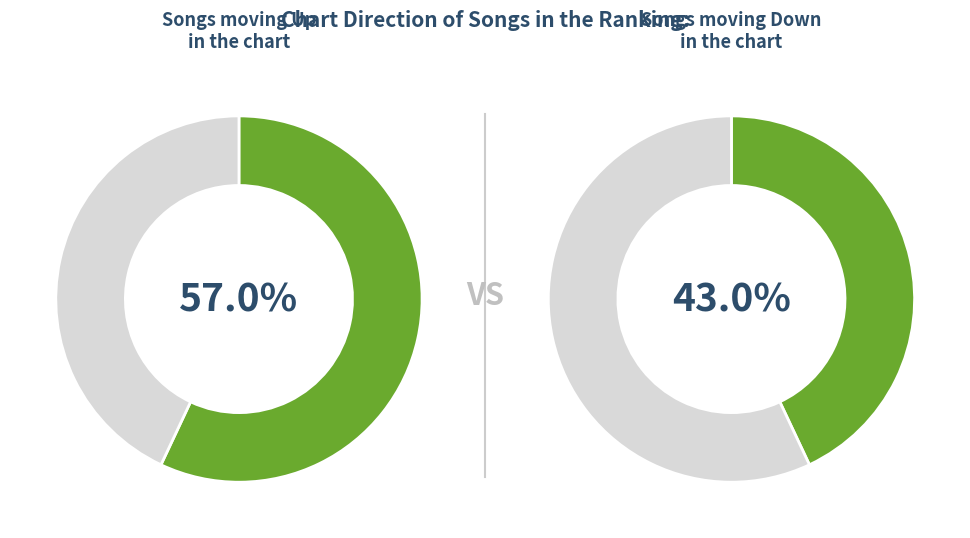

Rank the categories by value from highest to lowest.

up, down